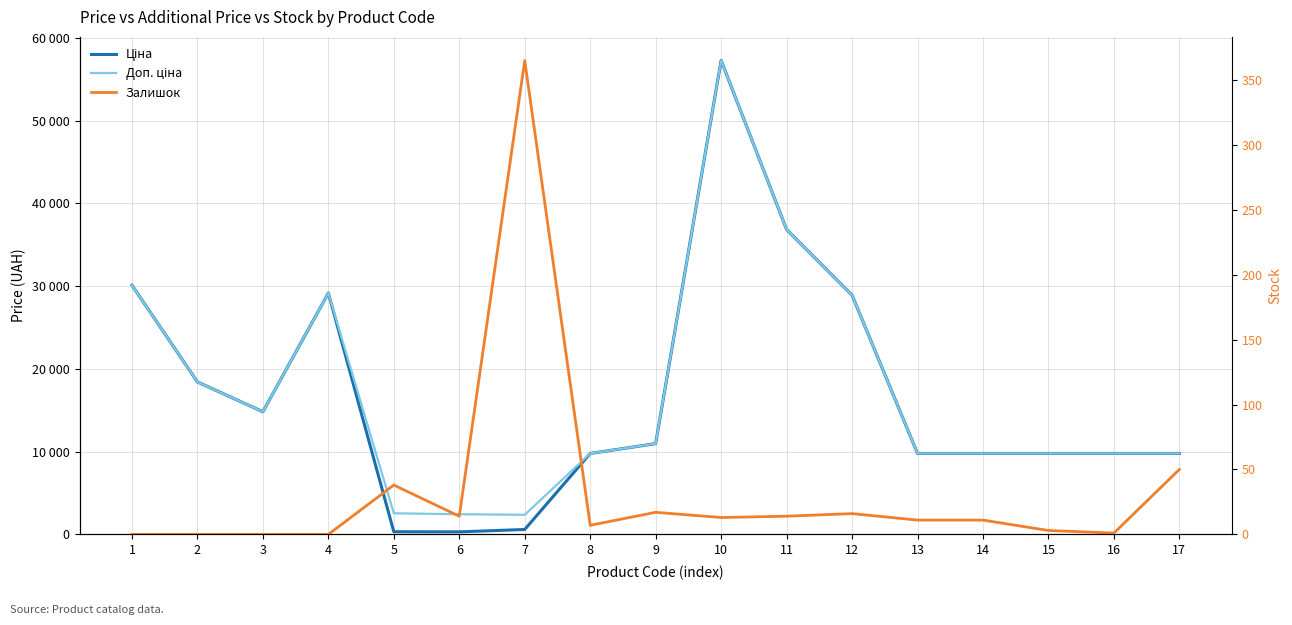

At which label is Залишок closest to 182?

17